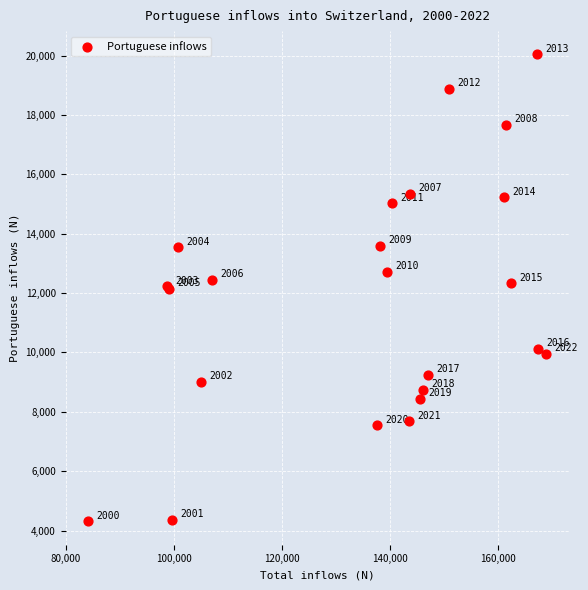

What Y value in the scatter plot is closest to 12175?

12138